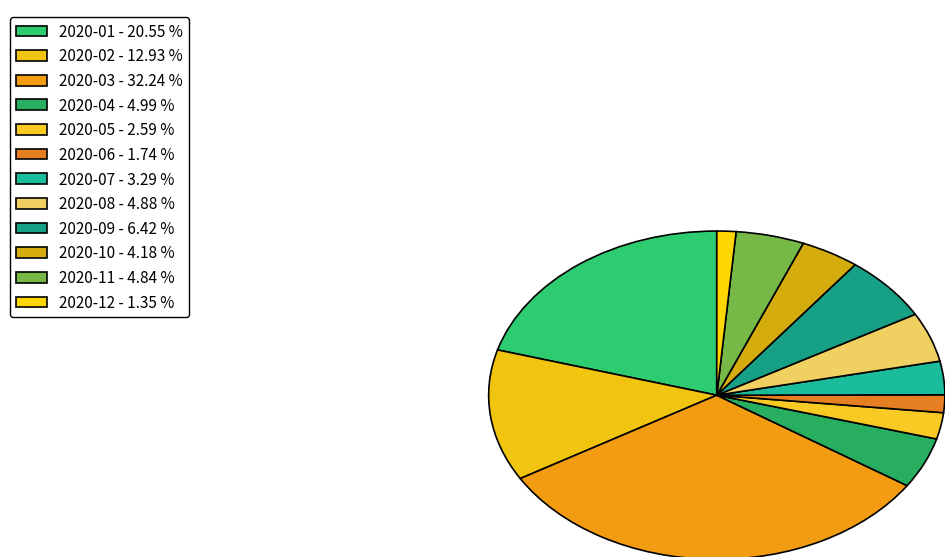

How many segments does this pie chart have?

12